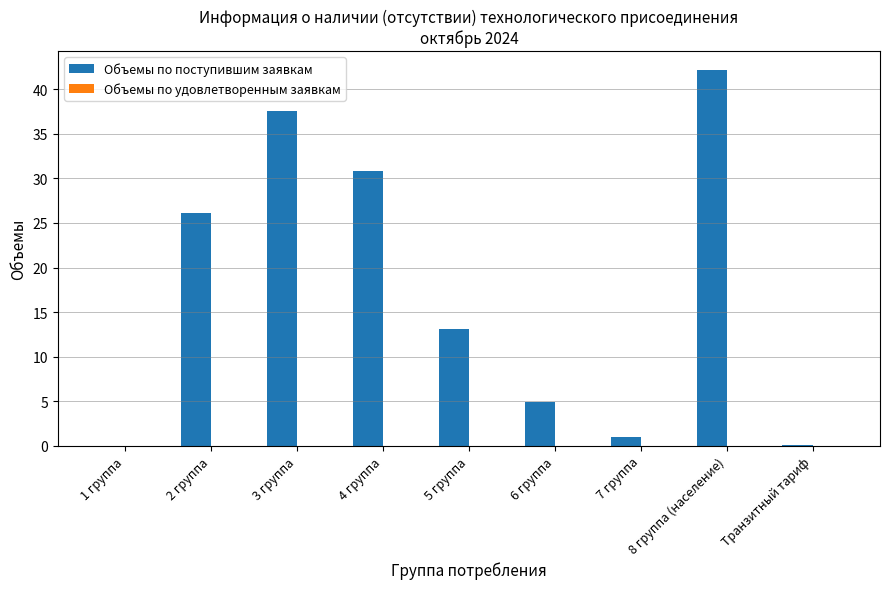

Count the number of categories in the chart.

9